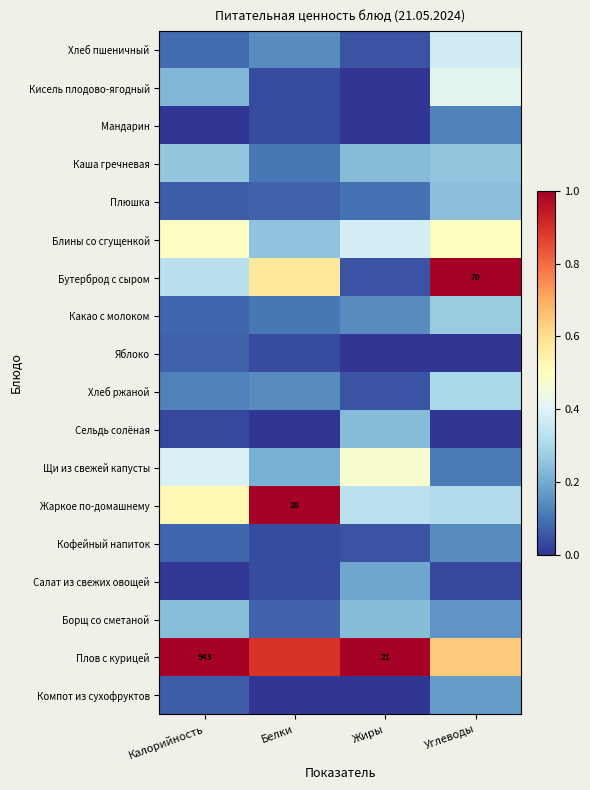

Count the number of categories in the chart.

4